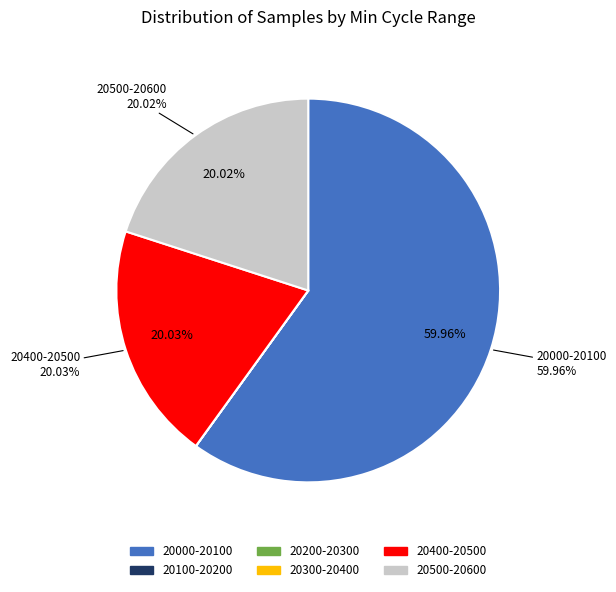

Is there a majority slice in this chart?

Yes